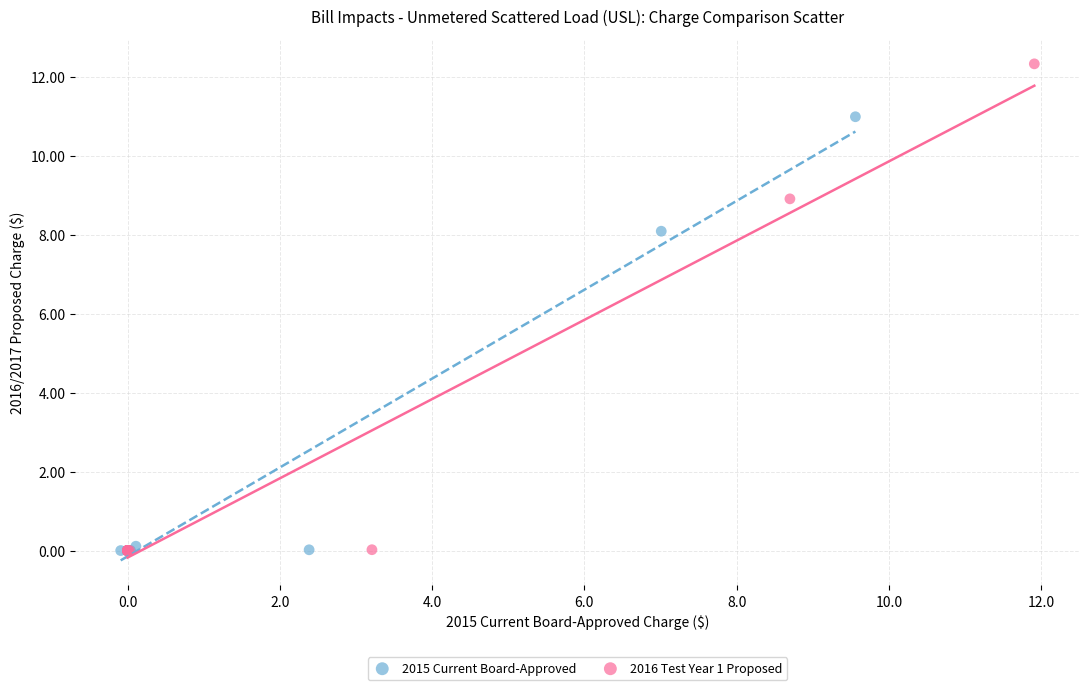

Which series has the widest spread of Y values?

2016 Test Year 1 Proposed